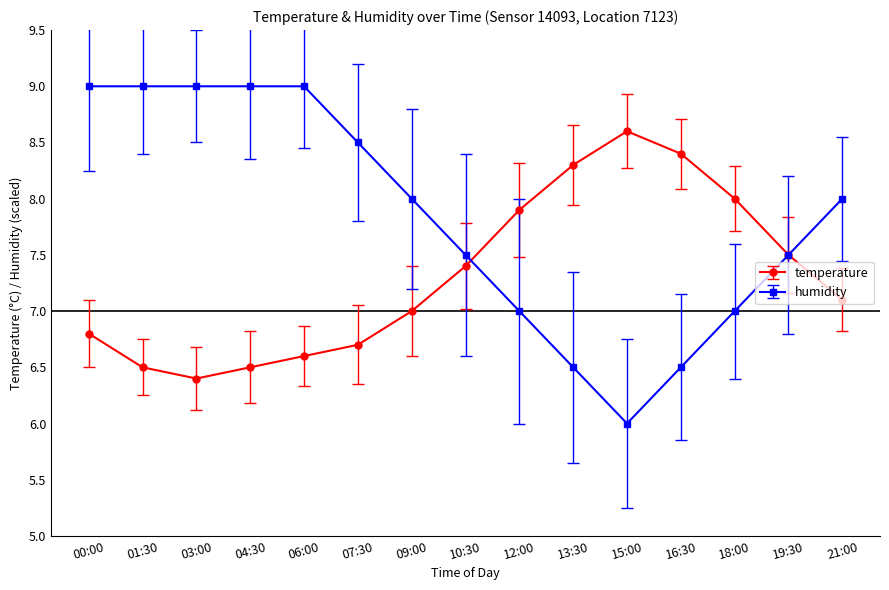

What is the label of the 4th point from the left?

04:30